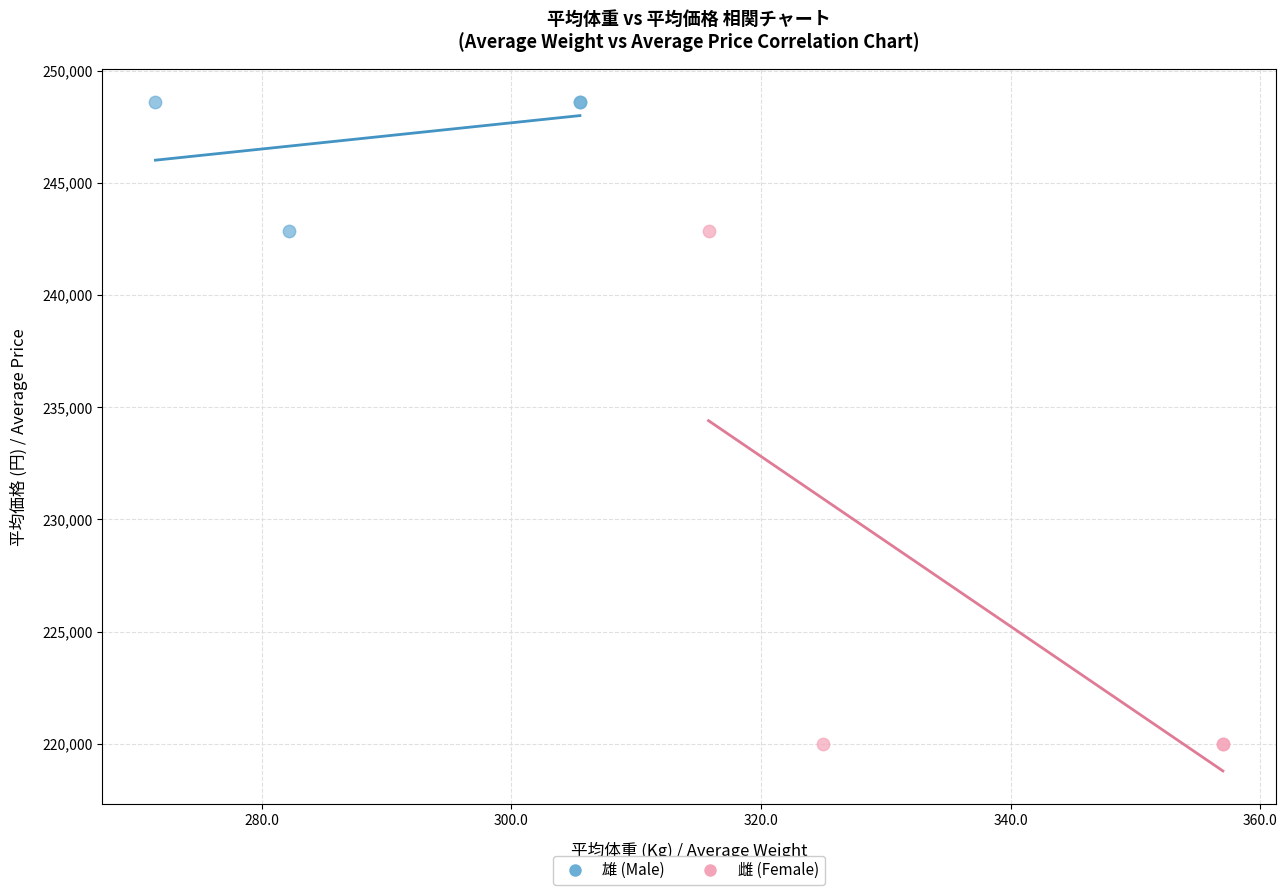

Which series reaches the maximum Y coordinate?

雄 (Male)